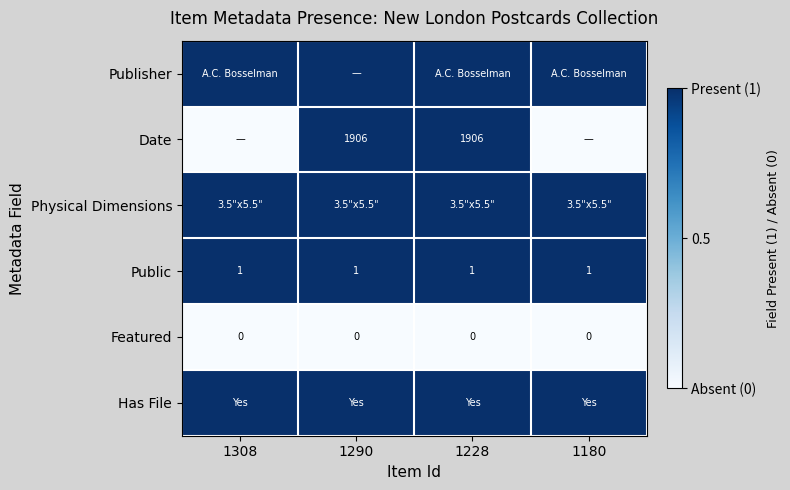

What is the spread (max minus min) of values at 1290?

1